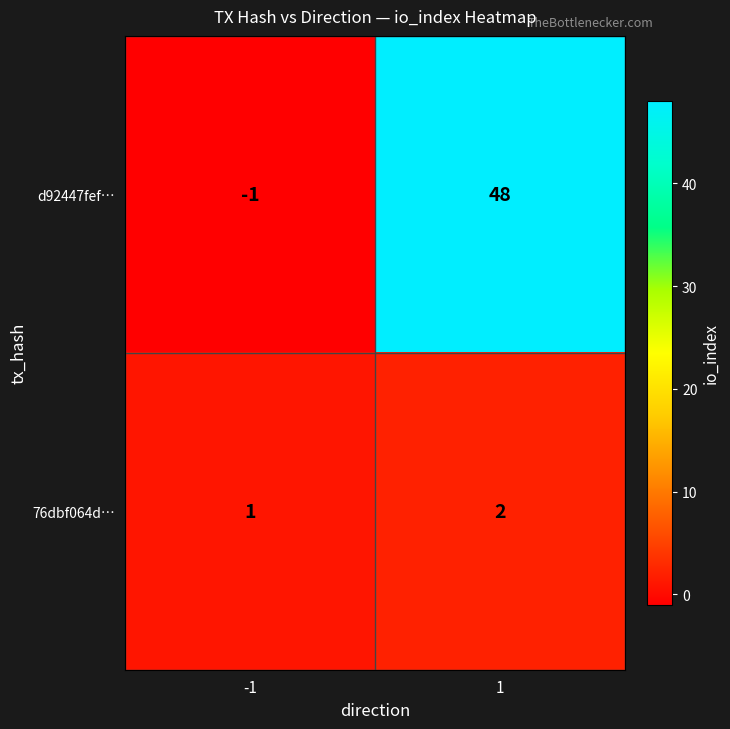

Which series has the widest spread of values?

d92447fef…